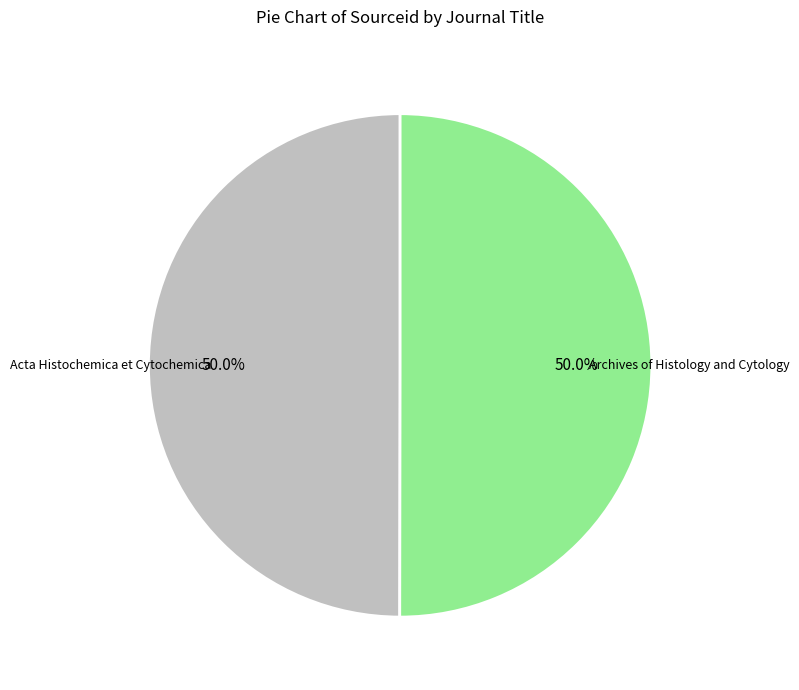

What is the total percentage of Archives of Histology and Cytology and Acta Histochemica et Cytochemica?

100.0%